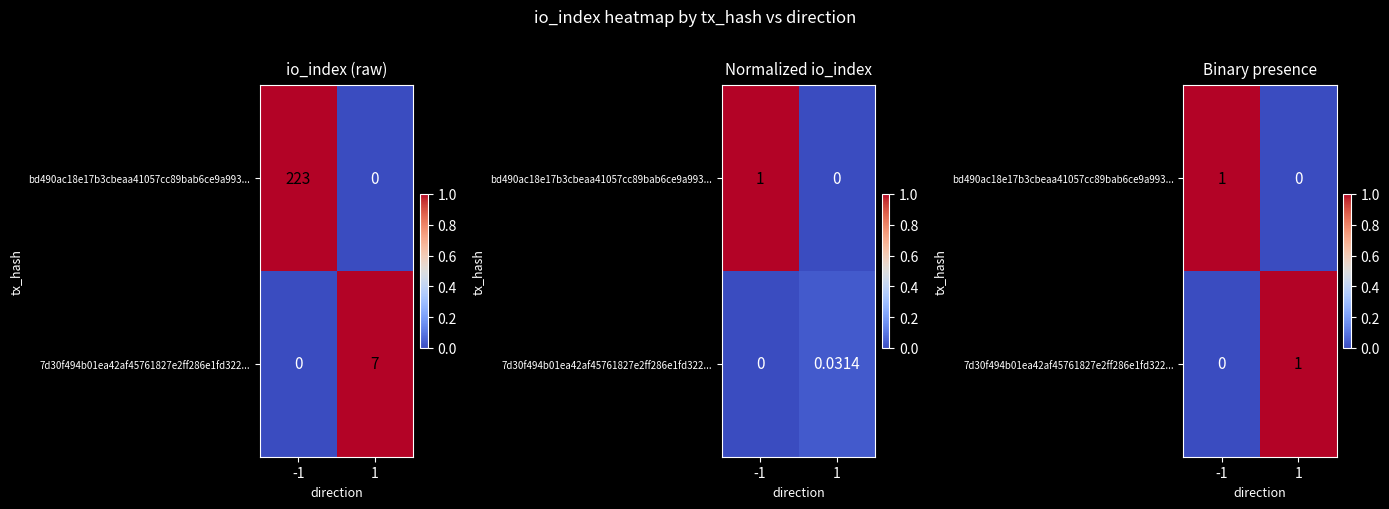

At which category does the chart reach its peak across all series?

-1